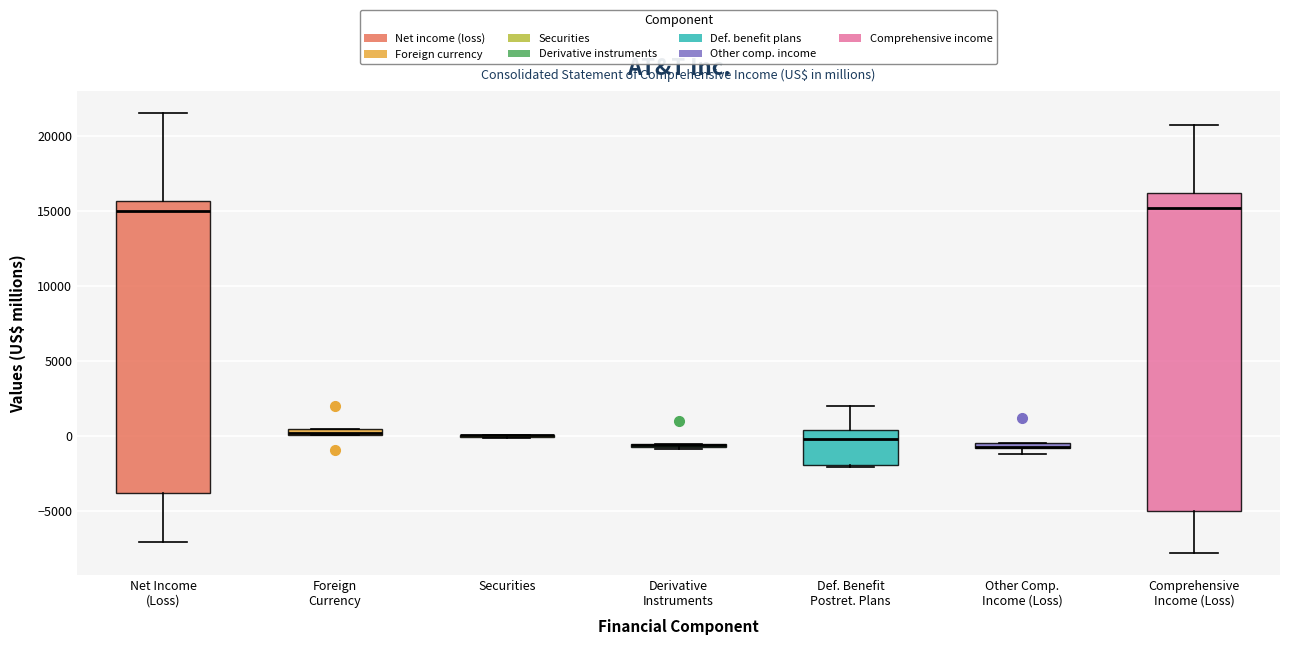

Comparing the boxes themselves (not the whiskers), which one is the tallest?

Comprehensive Income (Loss)